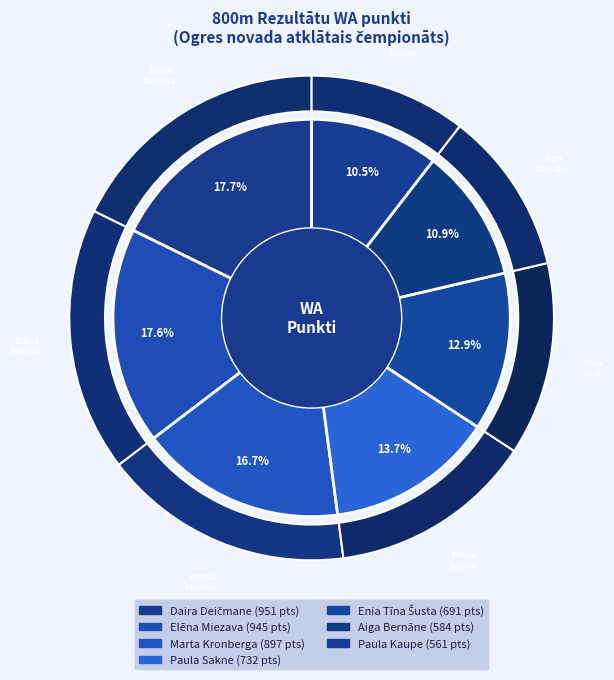

How many slices are in this pie chart?

7